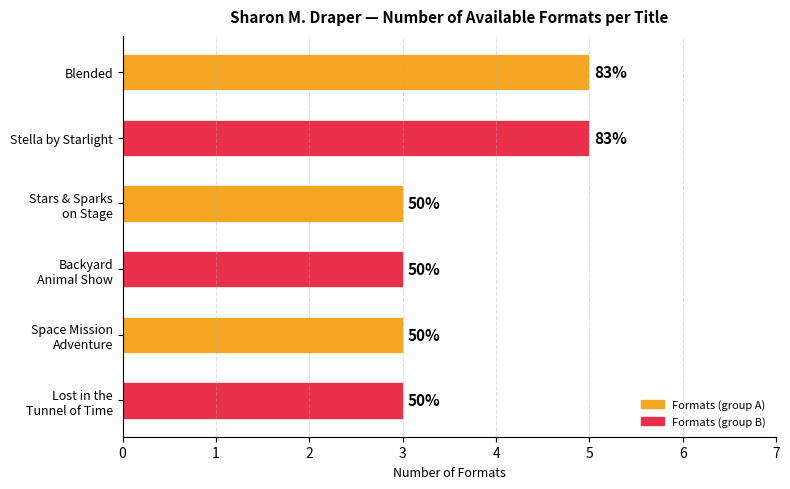

Does the chart contain any negative values?

No